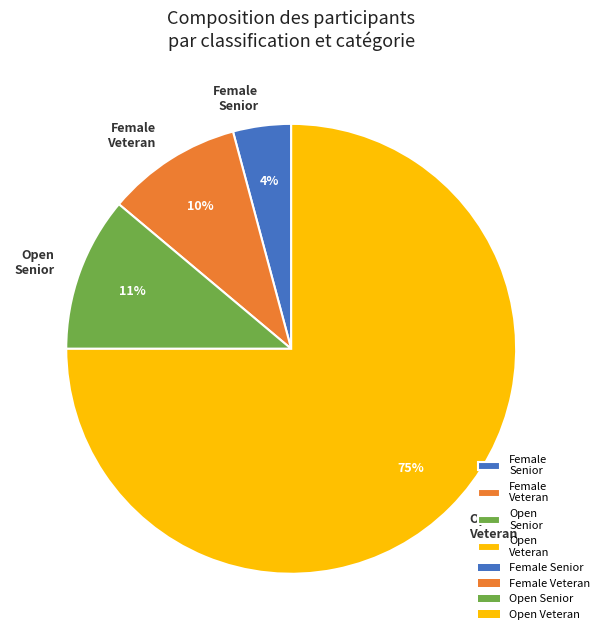

To the nearest percent, what portion does Open Veteran represent?

75%